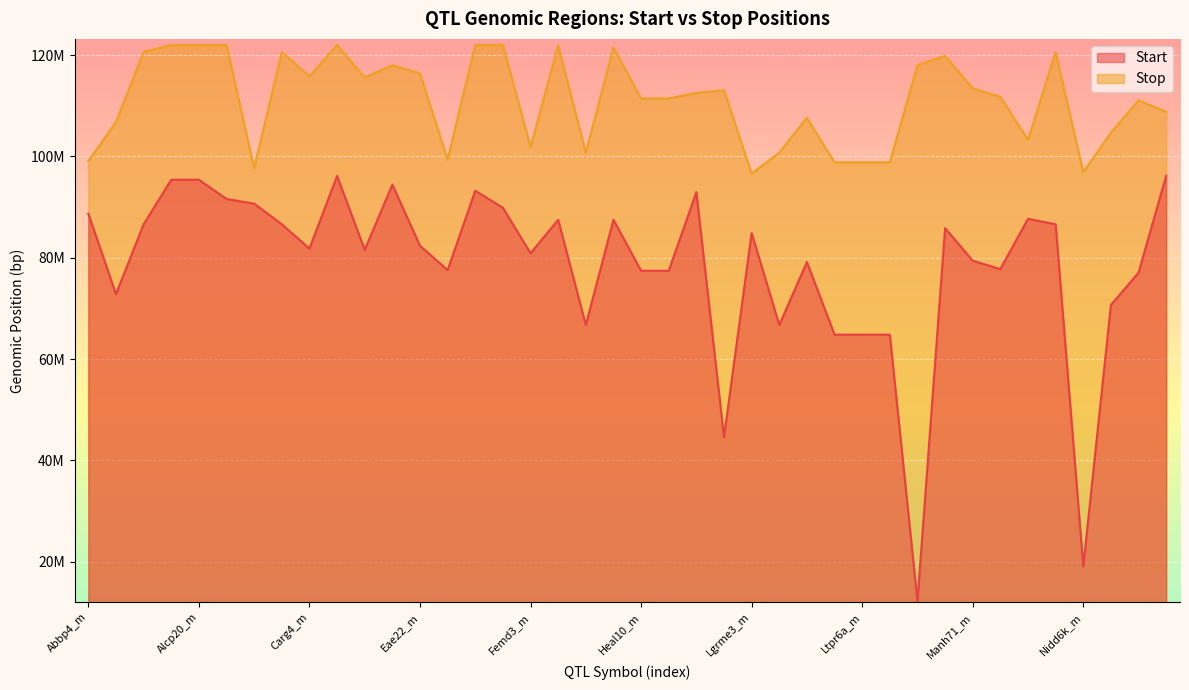

The value of Start at Cd8mts4_m is 96137674. True or false?

True